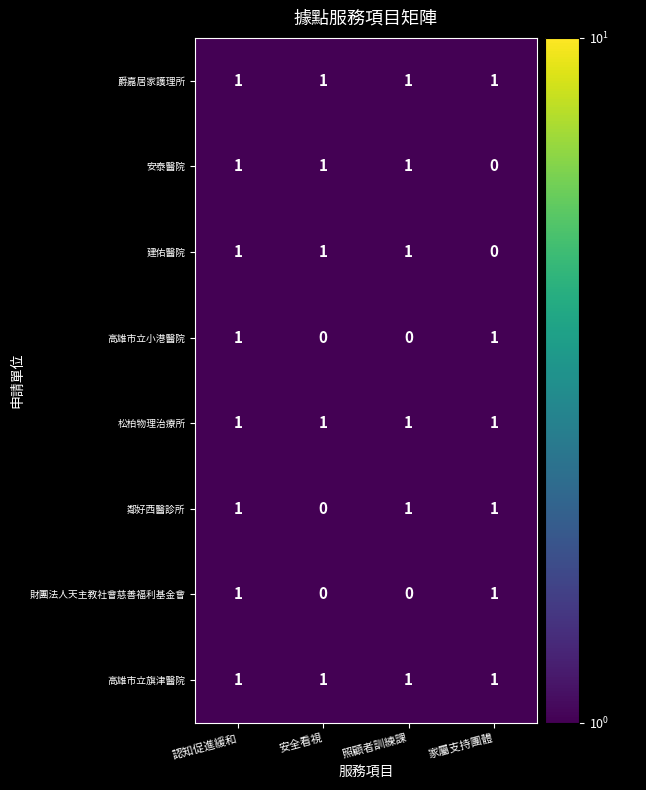

At how many categories does at least one series exceed 0?

4